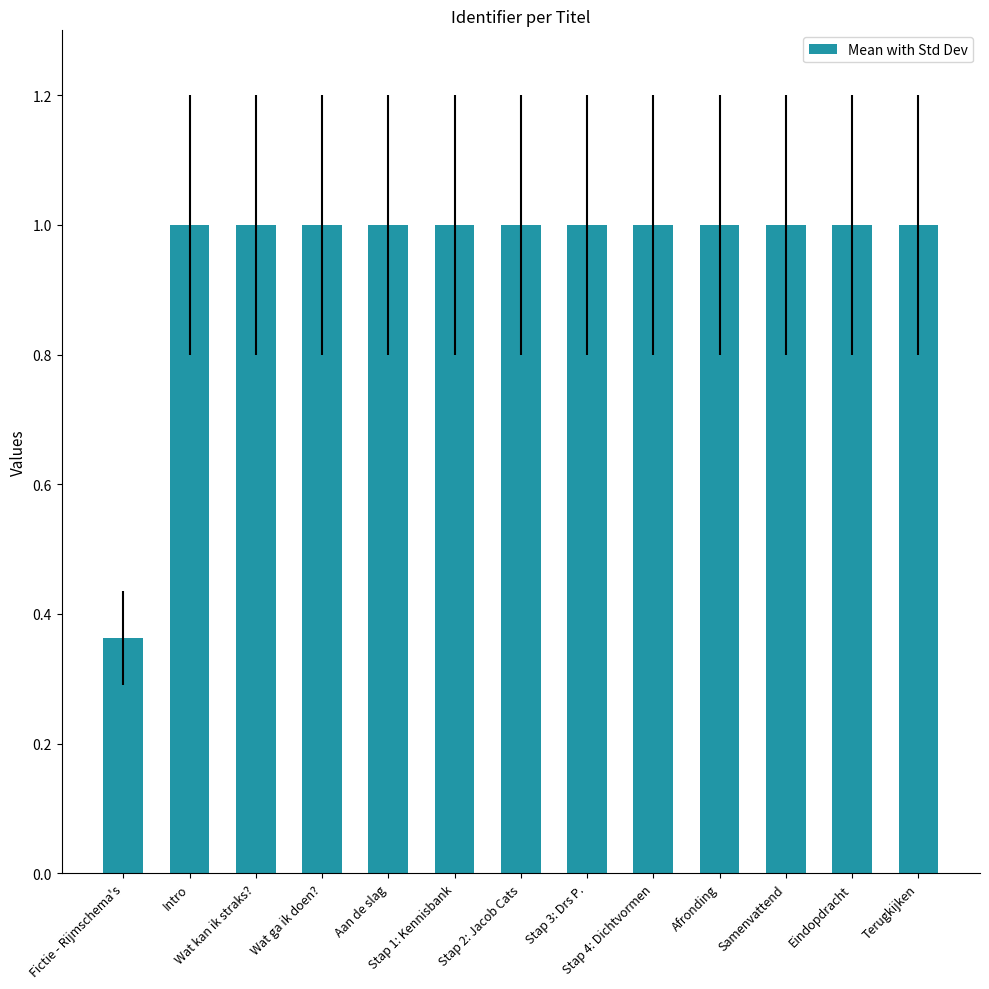

The value at Stap 3: Drs P. is 1.0. True or false?

True